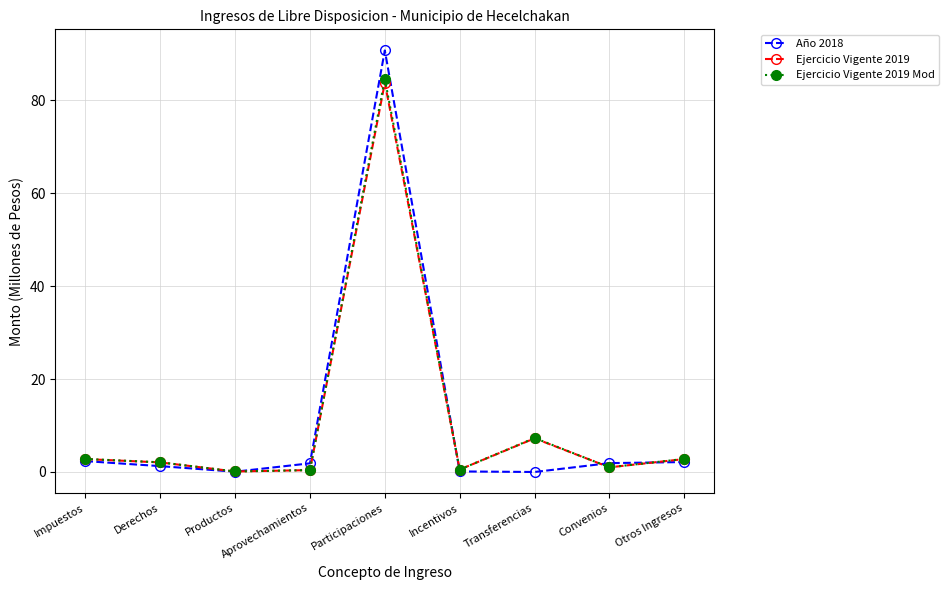

Read the Ejercicio Vigente 2019 Mod value at Participaciones.

84.6